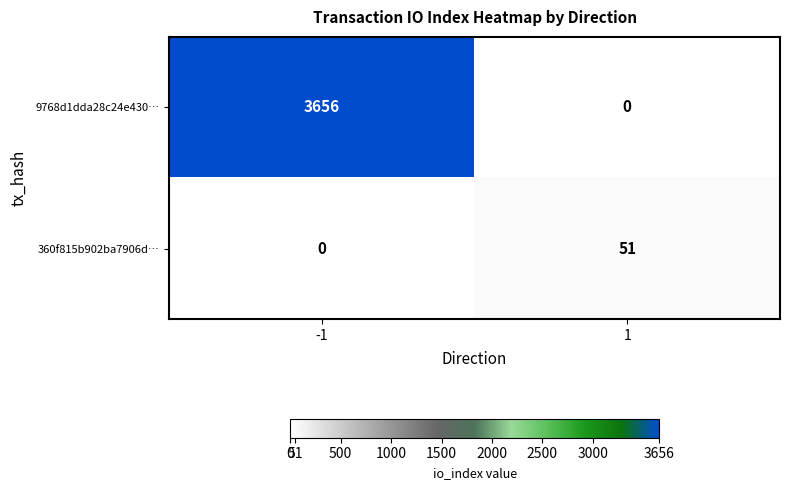

Which series has the widest spread of values?

9768d1dda28c24e430…